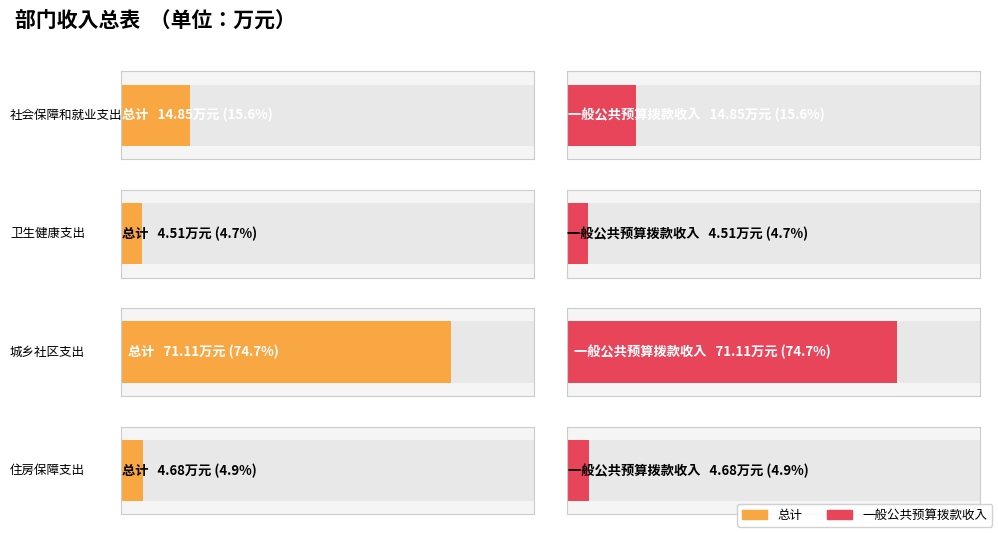

Is it true that 总计 equals 6.4 at 住房保障支出?

False